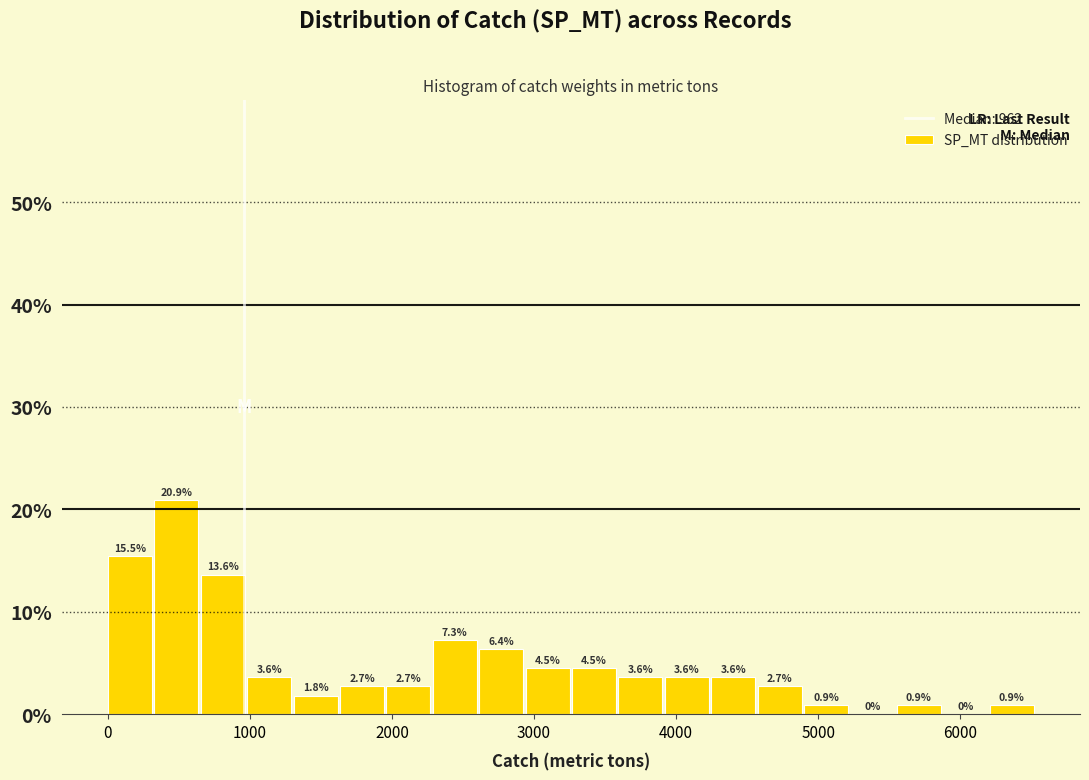

Read against the x-axis, roughly where is the centre of the tallest bar?

500